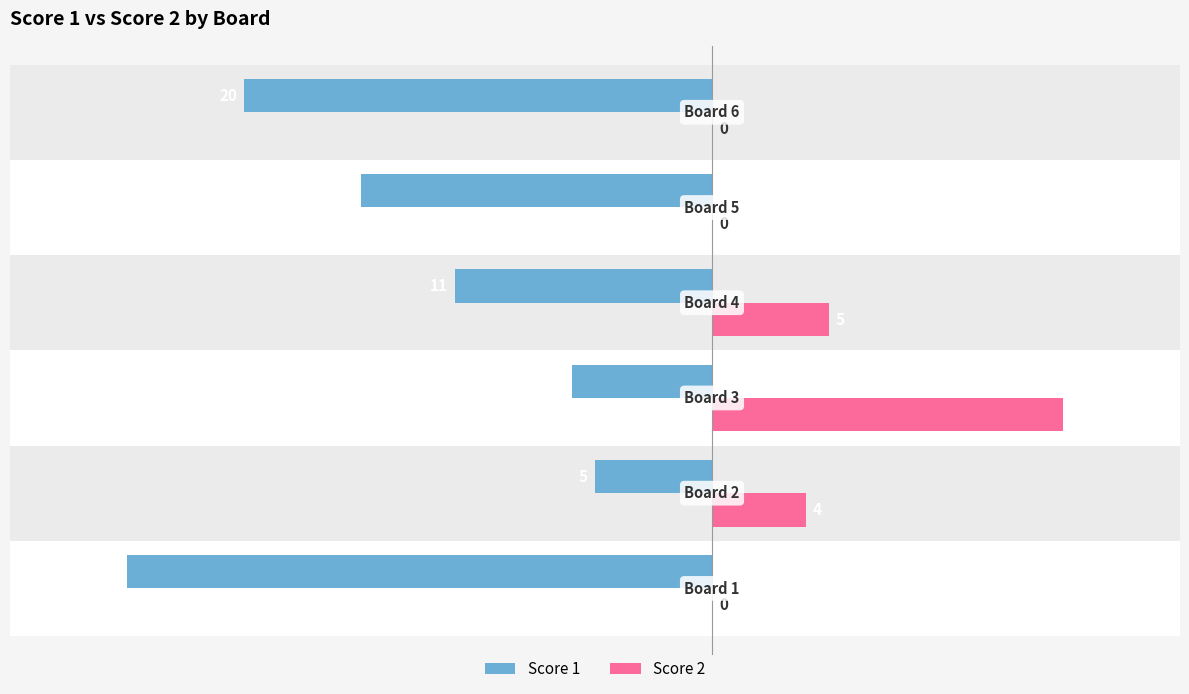

What is the greatest value displayed?

15